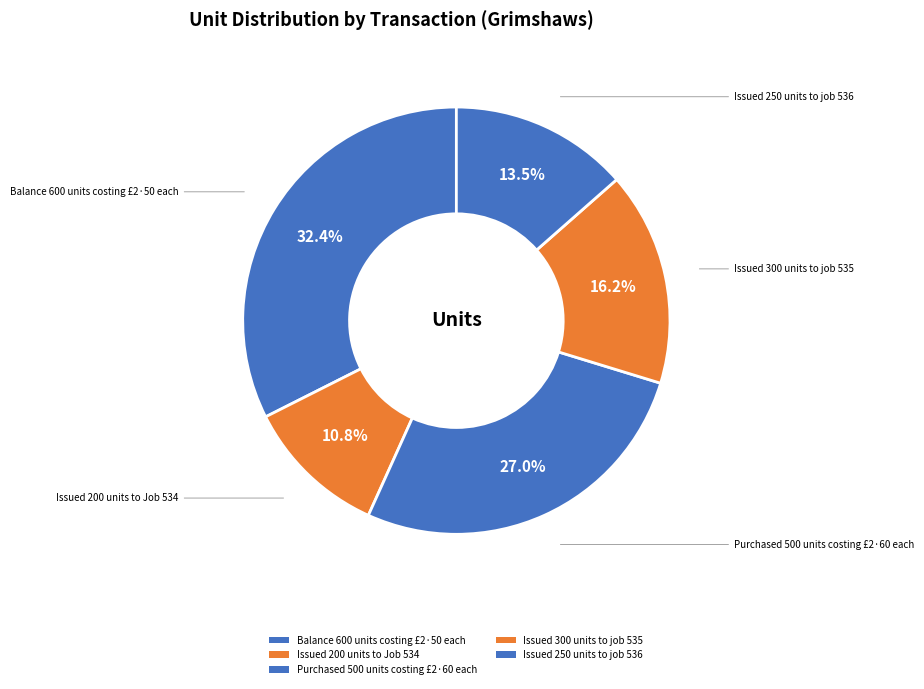

How many segments does this pie chart have?

5